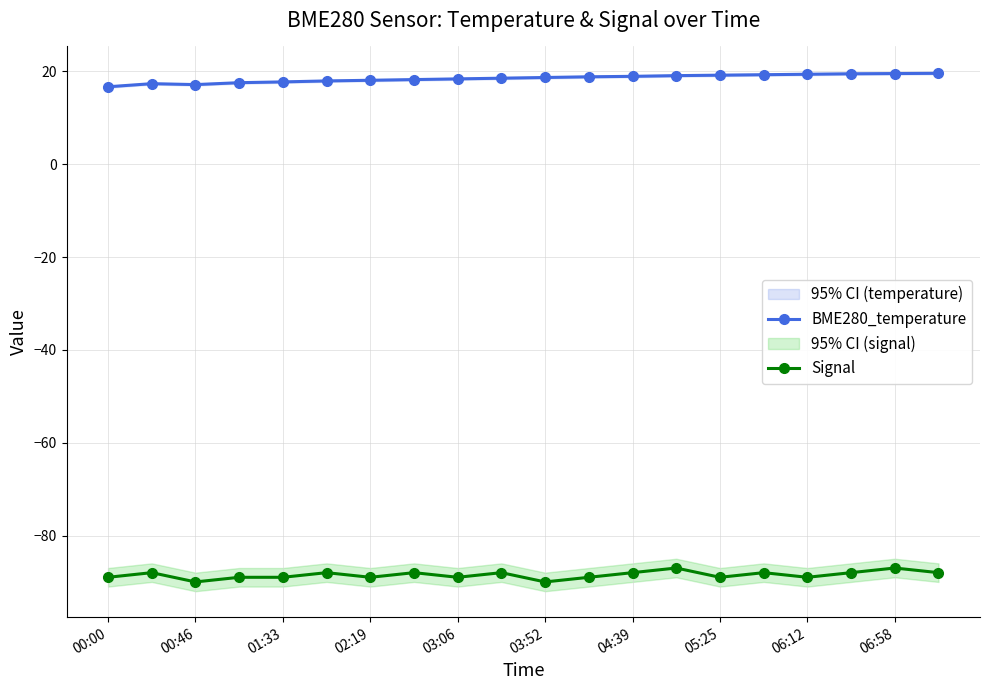

How many series are shown in this chart?

2